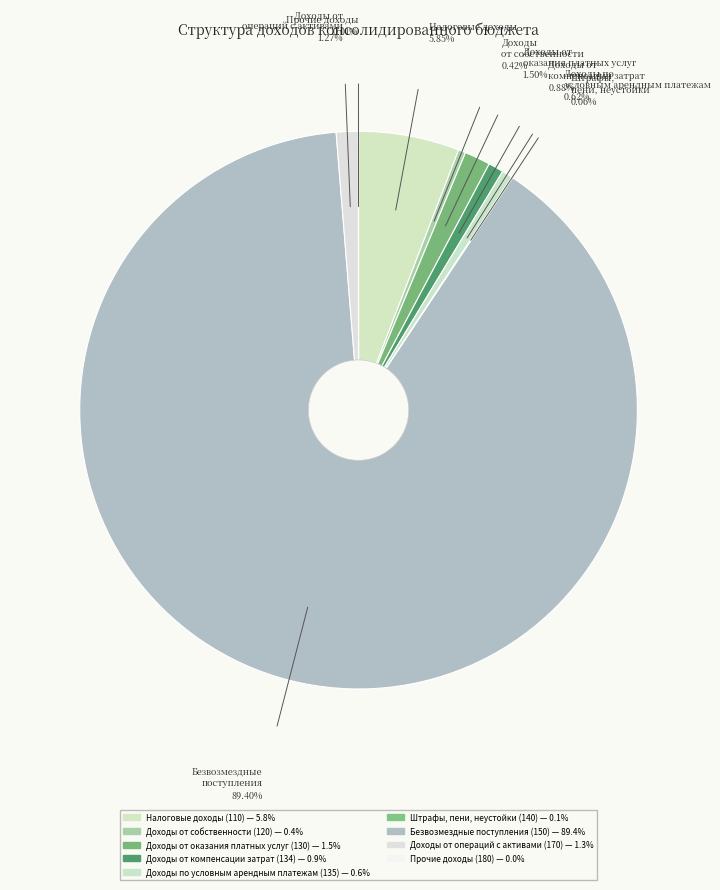

What is the change in value from Налоговые доходы (110) to Безвозмездные поступления (150)?

+483979039.7